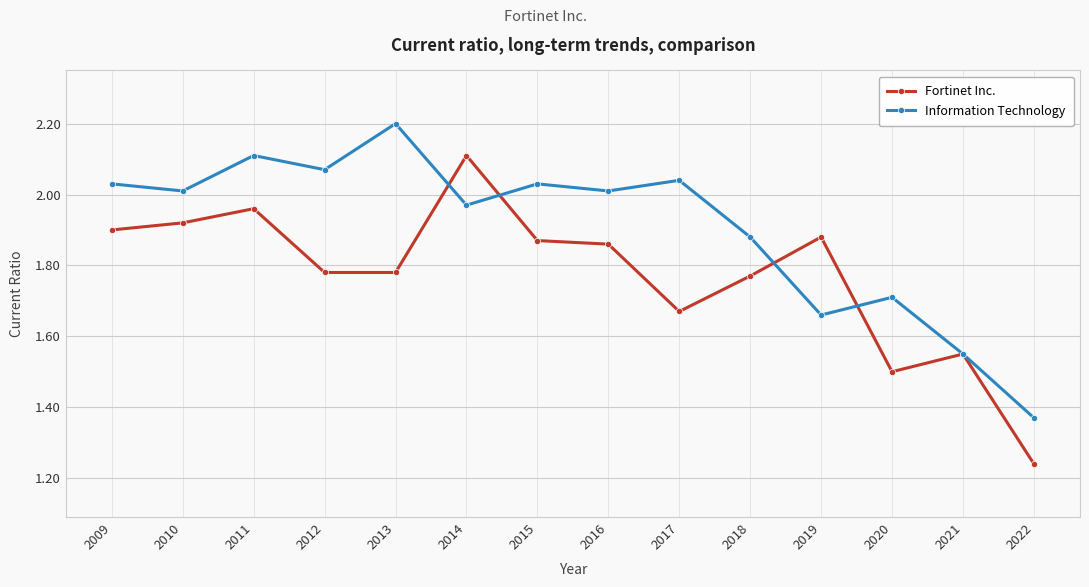

How many interior local valleys does the Information Technology series have?

5